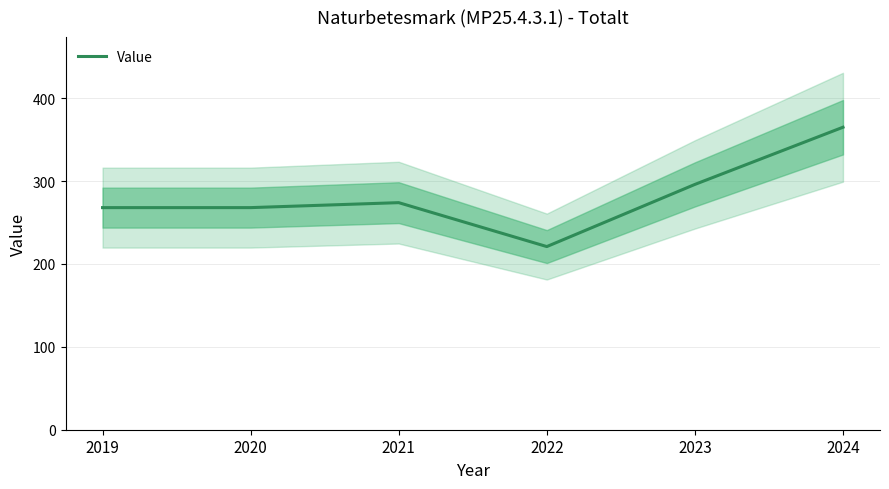

Rank the categories by value from highest to lowest.

2024, 2023, 2021, 2019, 2020, 2022